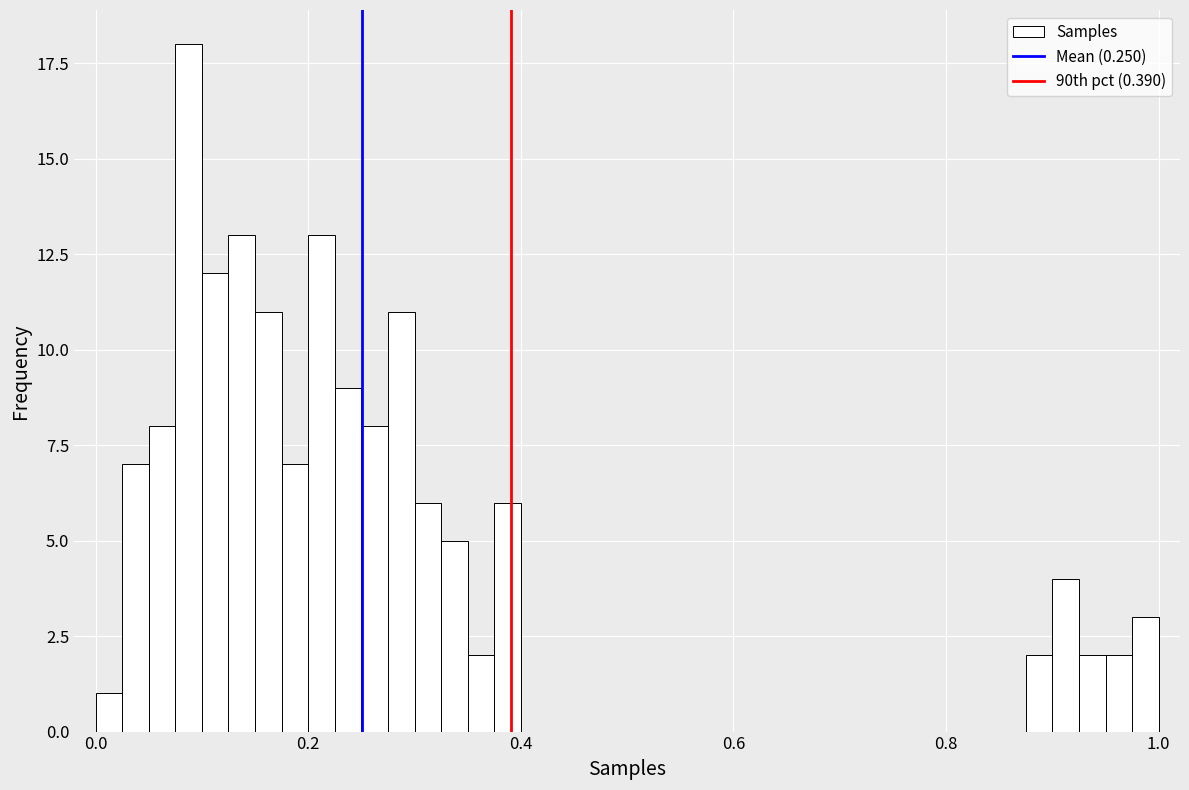

Around what value on the x-axis is the tallest bar? Give the approximate position of its centre, as read against the axis.

0.08